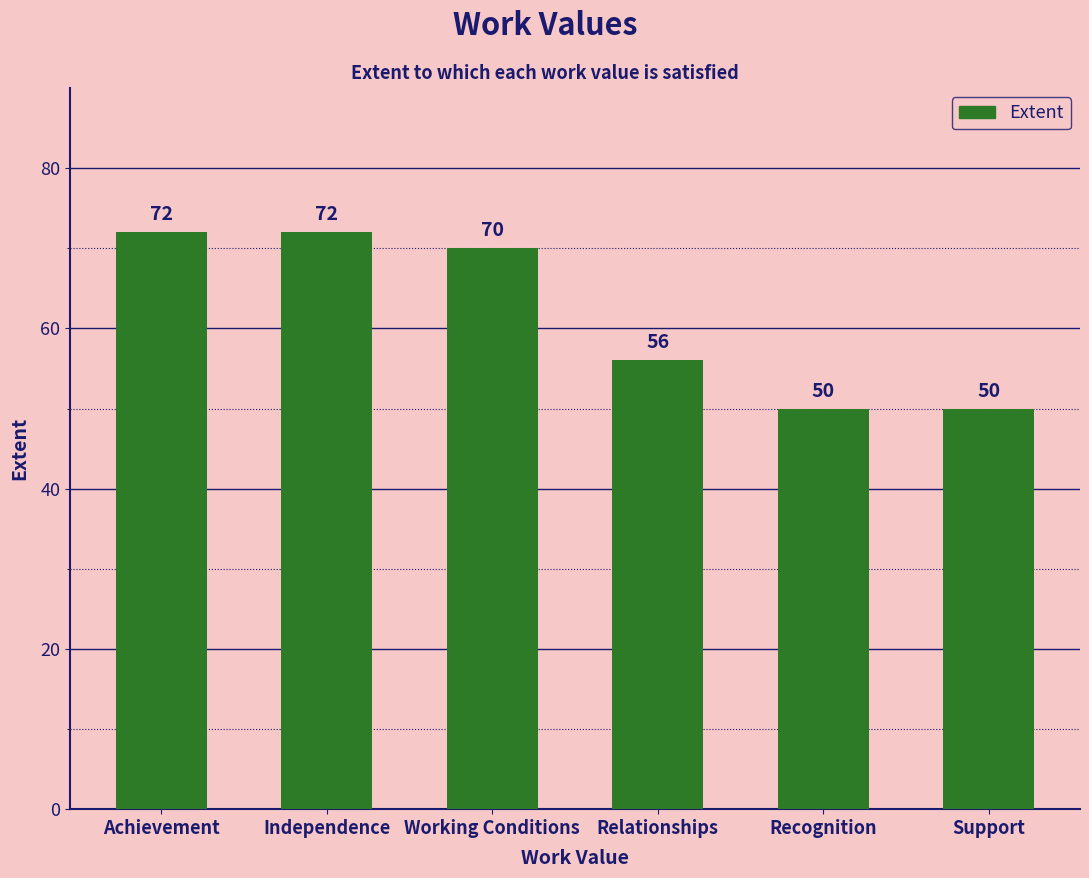

Reading left to right, what are all the values shown in this chart?

72	72	70	56	50	50